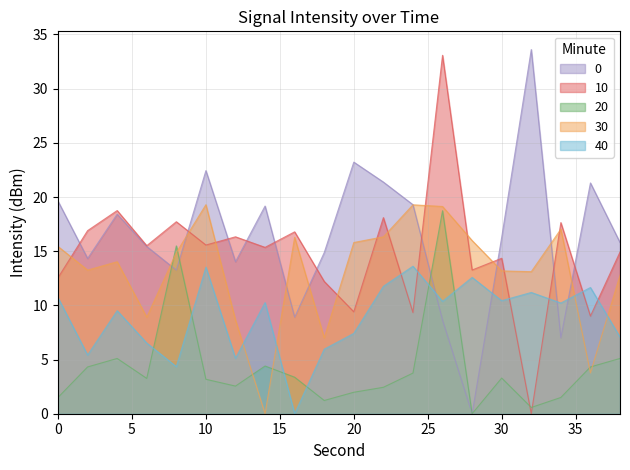

What is the difference between the 0 values at 2 and 12?

0.3